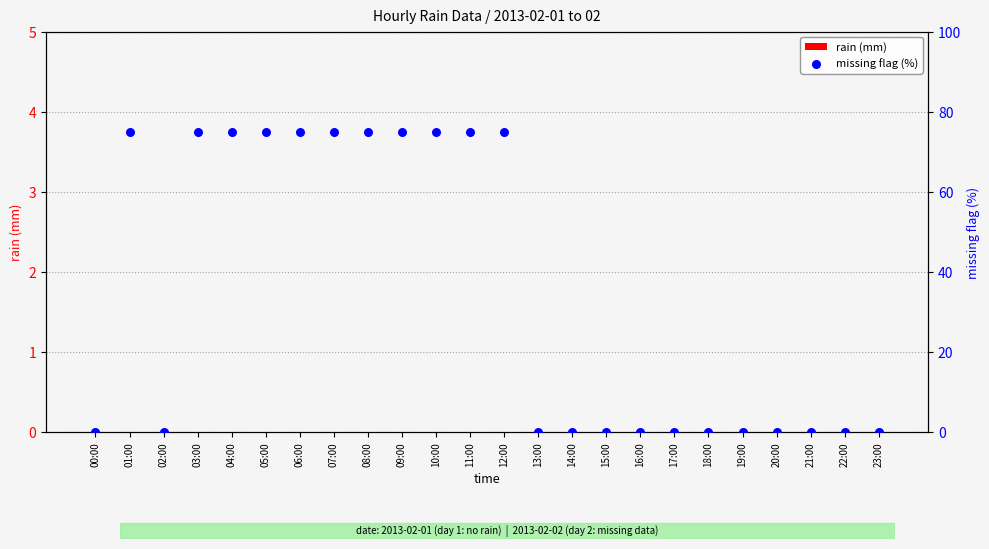

What are all the series names shown in the legend?

rain (mm), missing flag (%)